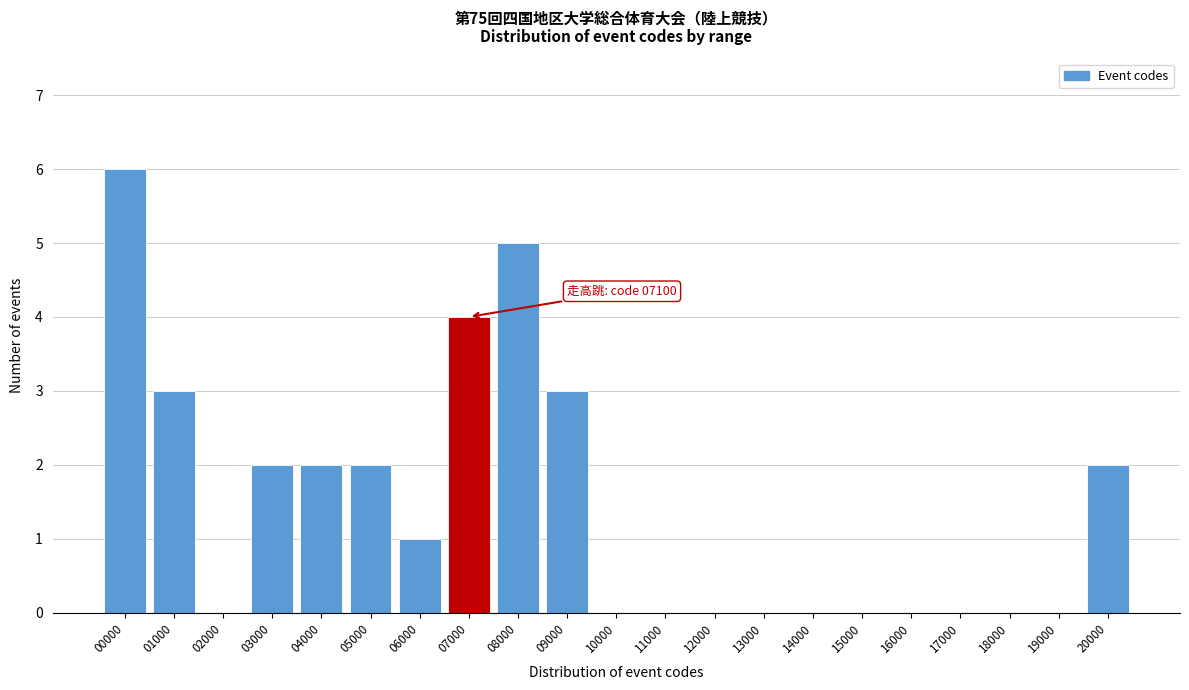

Reading left to right, extract all data points from this chart.

00000=6	01000=3	02000=0	03000=2	04000=2	05000=2	06000=1	07000=4	08000=5	09000=3	10000=0	11000=0	12000=0	13000=0	14000=0	15000=0	16000=0	17000=0	18000=0	19000=0	20000=2